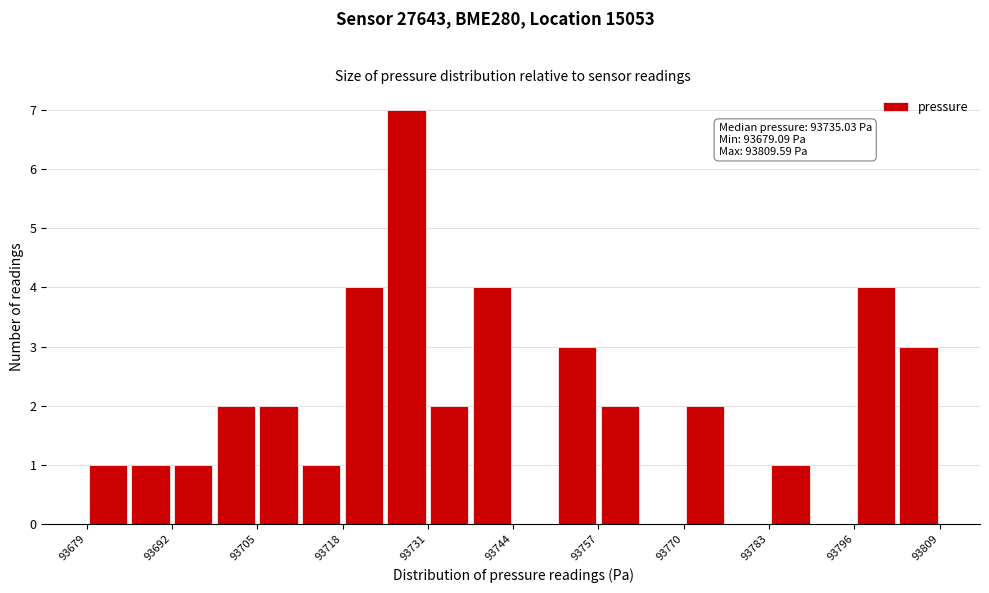

Read against the x-axis, roughly where is the centre of the tallest bar?

93728